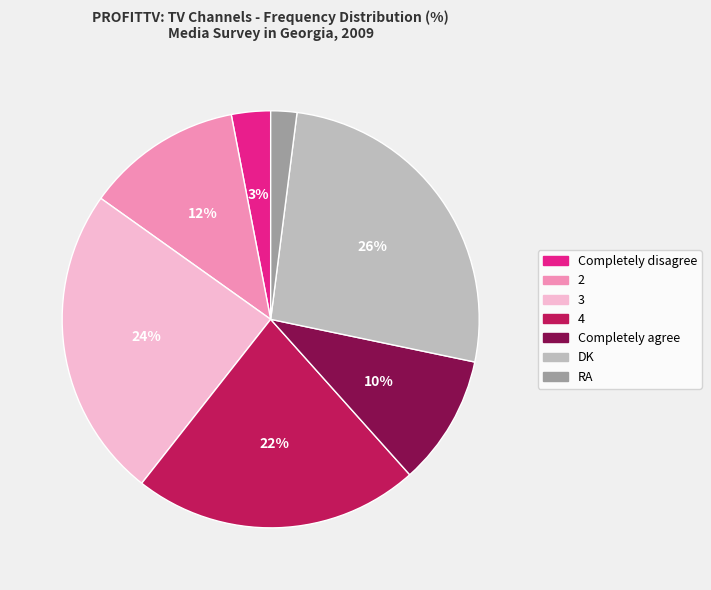

Which has a higher value, 3 or RA?

3